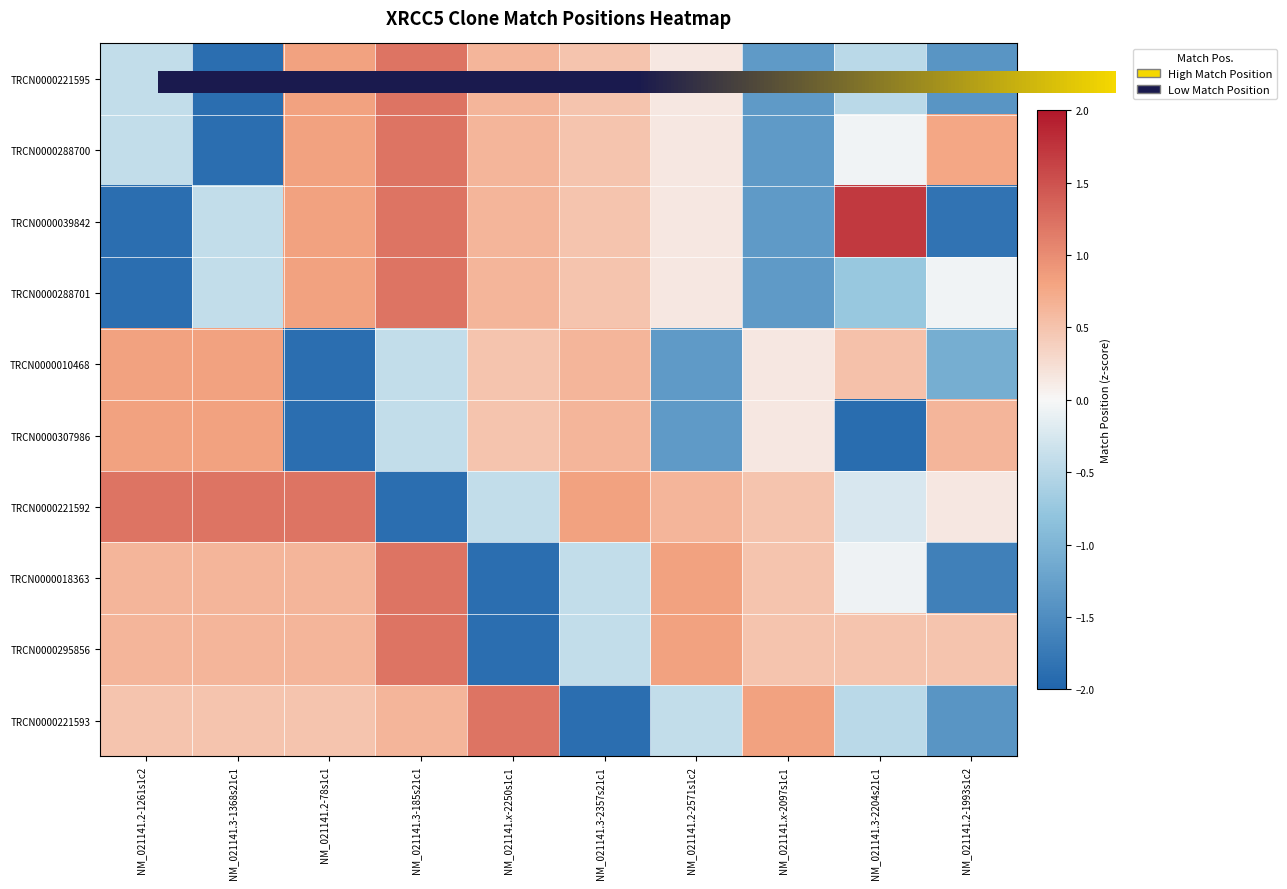

What is the sum of the TRCN0000295856 values at NM_021141.3-1368s21c1 and NM_021141.2-78s1c1?

1.3